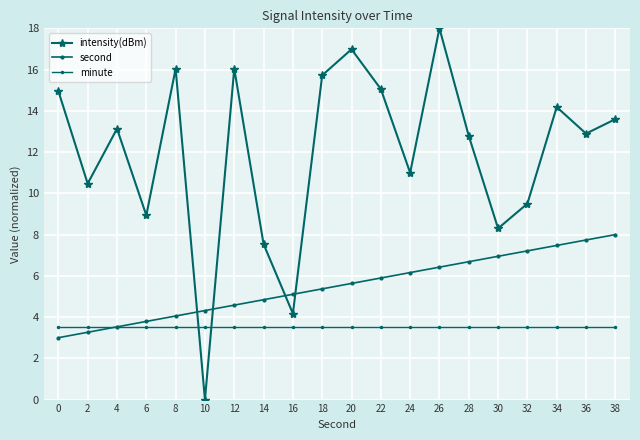

Which label corresponds to the largest value in the chart?

26